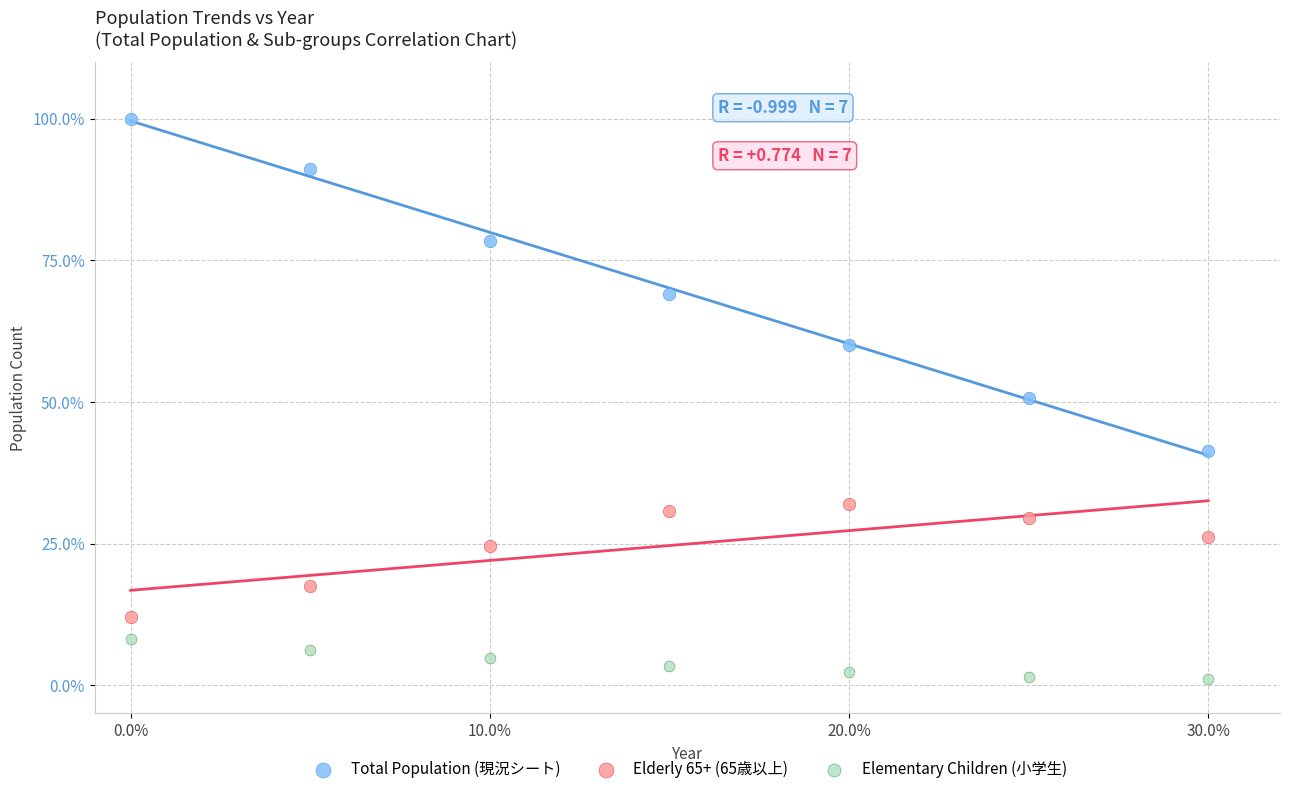

Which series reaches the maximum Y coordinate?

Total Population (現況シート)